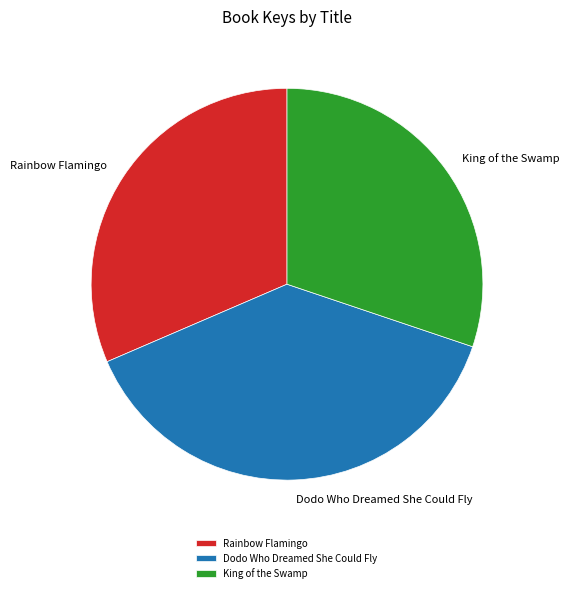

Is it true that Rainbow Flamingo is 18% of the pie?

False